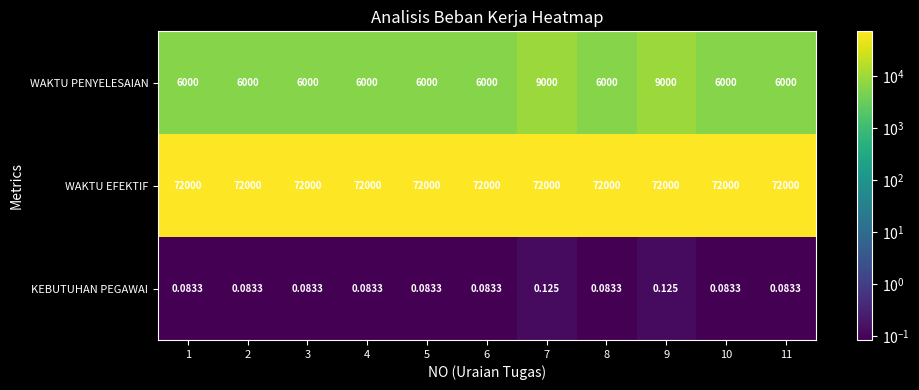

What is the spread (max minus min) of values at 5?

71999.9